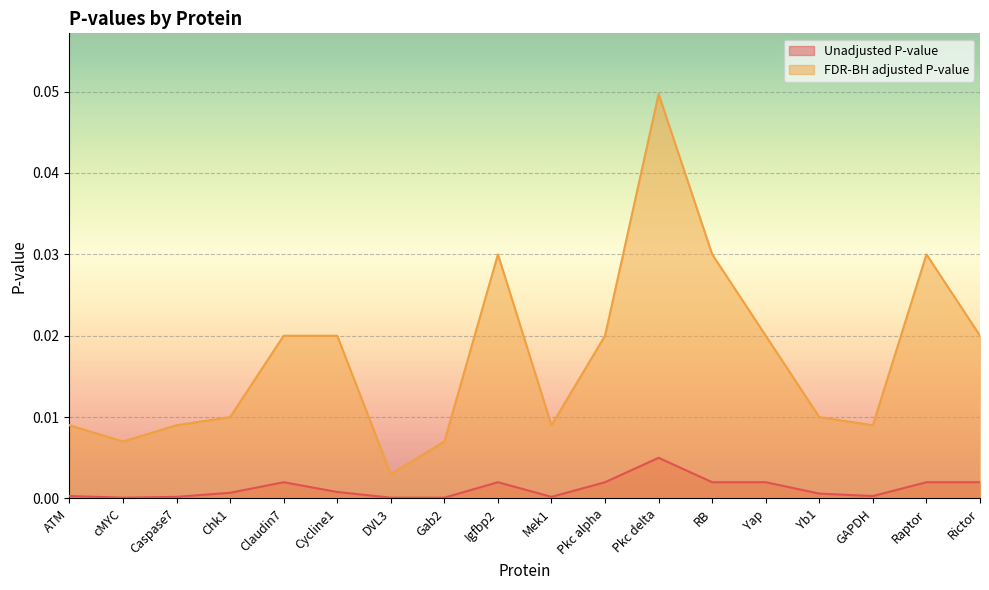

True or false: Unadjusted P-value and FDR-BH adjusted P-value cross at least once.

False